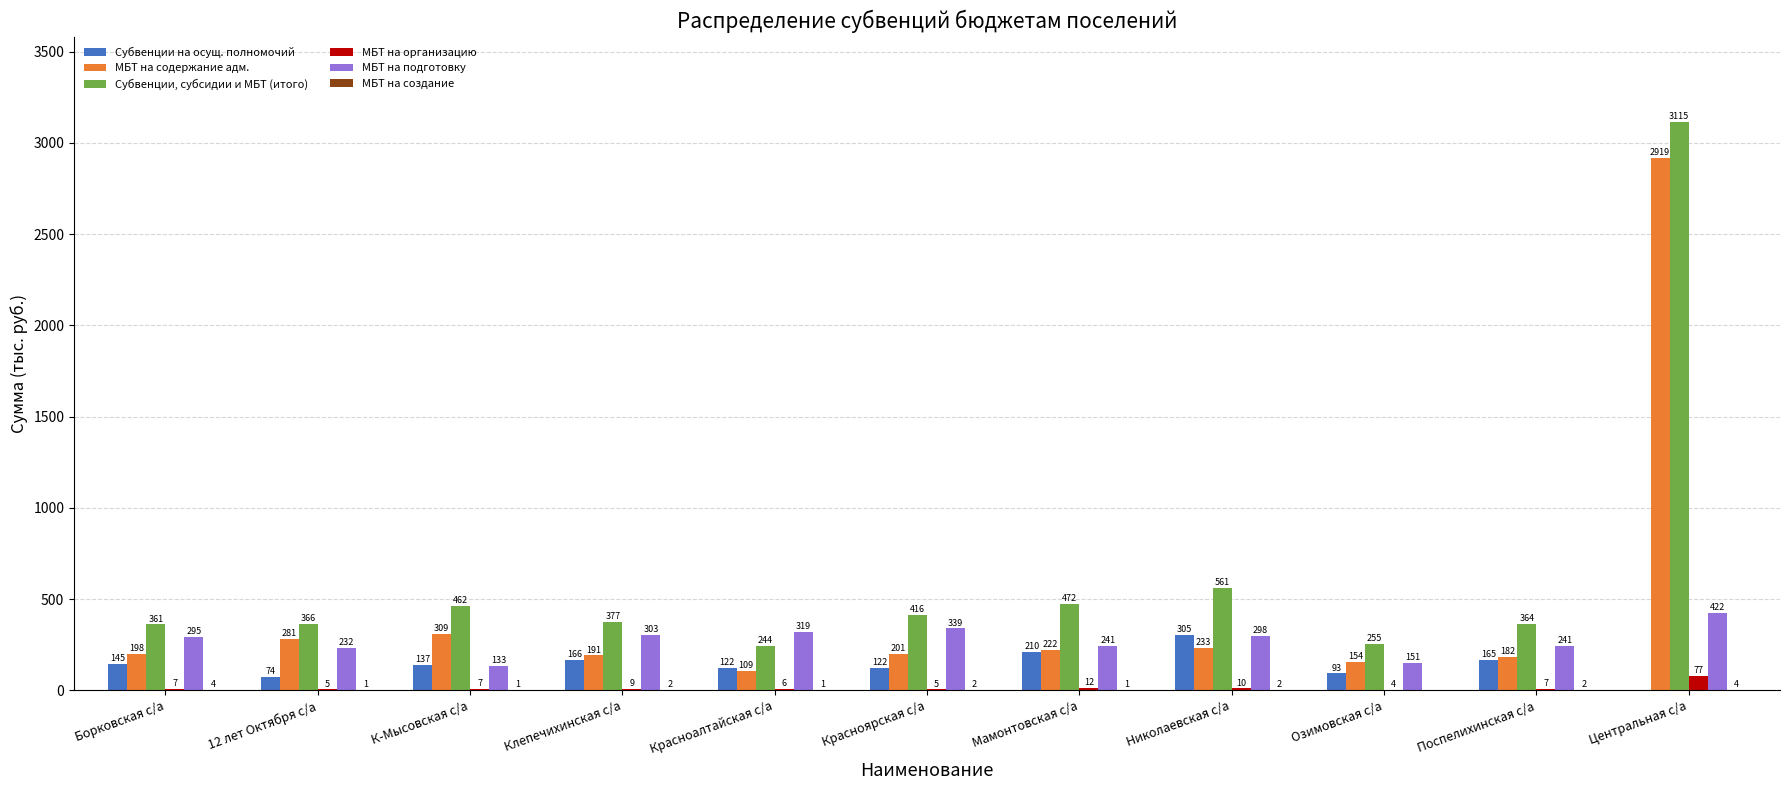

How many distinct data groups are displayed?

6